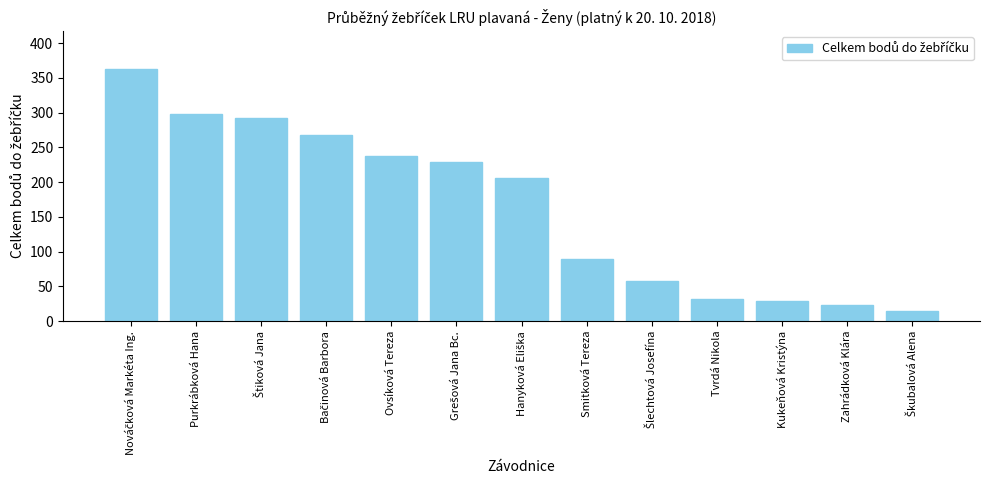

The chart shows a value of 298 at Purkrábková Hana. True or false?

True